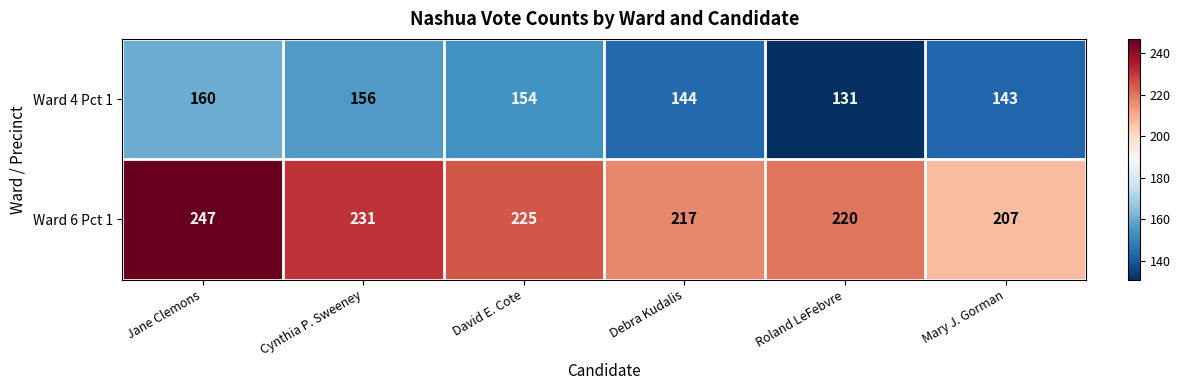

At which label does Ward 4 Pct 1 first exceed 154?

Jane Clemons